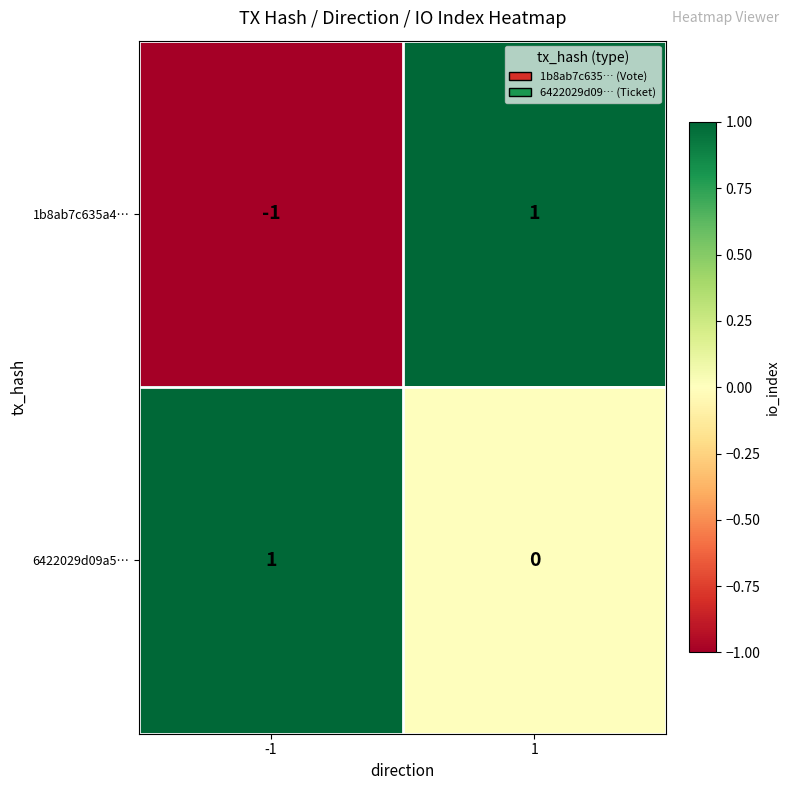

Between -1 and 1, which series saw the biggest shift?

1b8ab7c635a4…